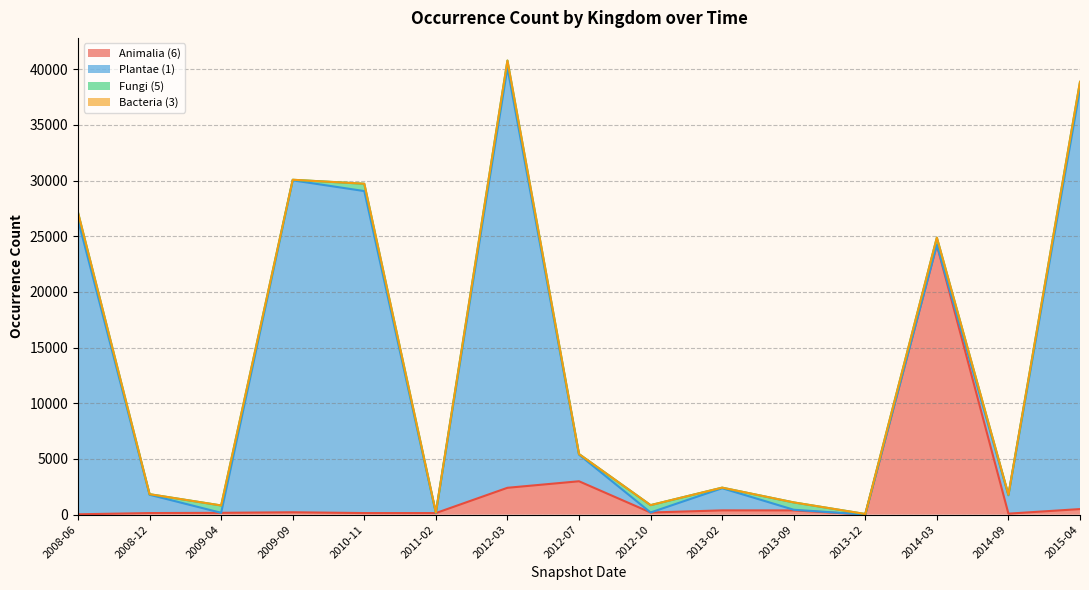

What is the difference between the Plantae (1) values at 2009-09 and 2015-04?

7895